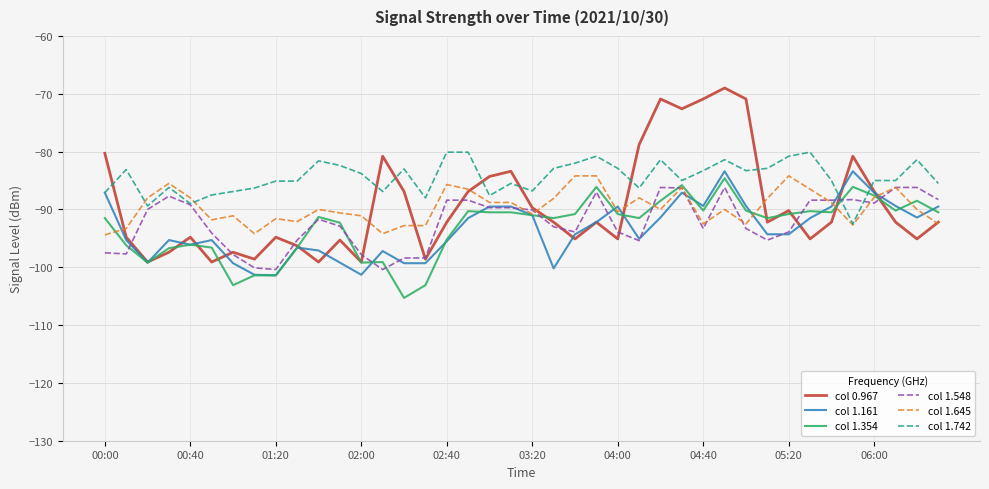

Which series has the largest total across all categories?

col 1.742